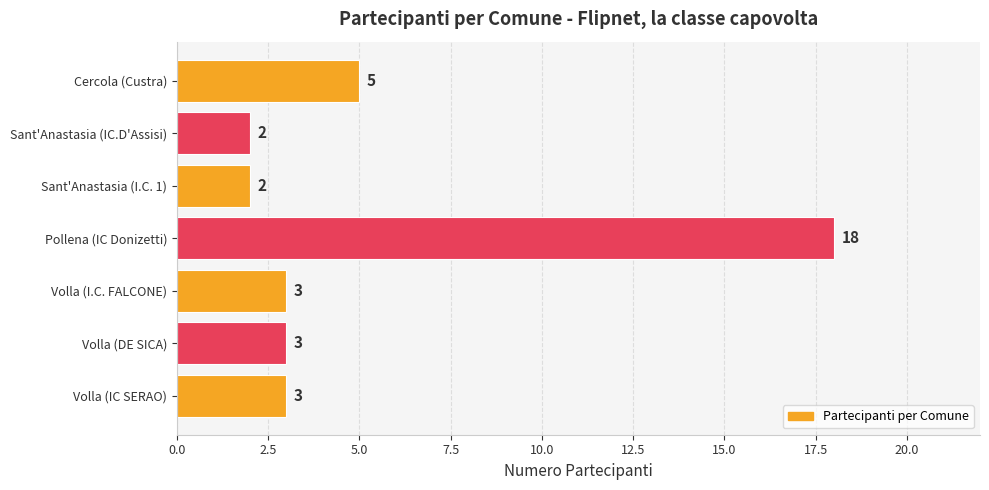

What is the ratio of the value at Volla (I.C. FALCONE) to the value at Volla (DE SICA)?

1.0